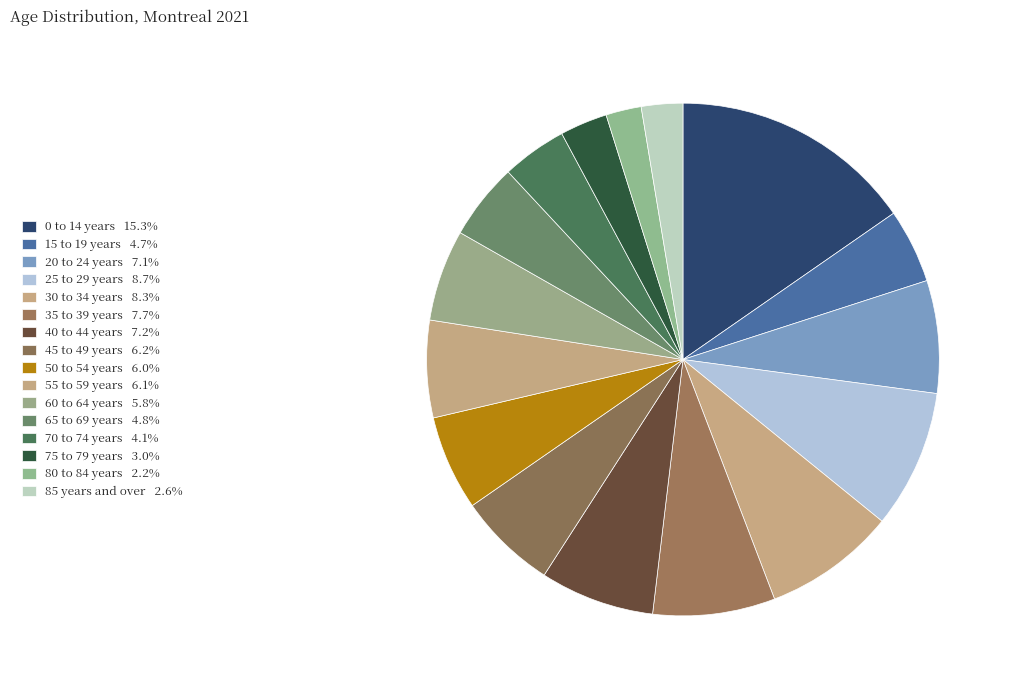

To the nearest percent, what is the difference between the 80 to 84 years and 40 to 44 years slice percentages?

5%